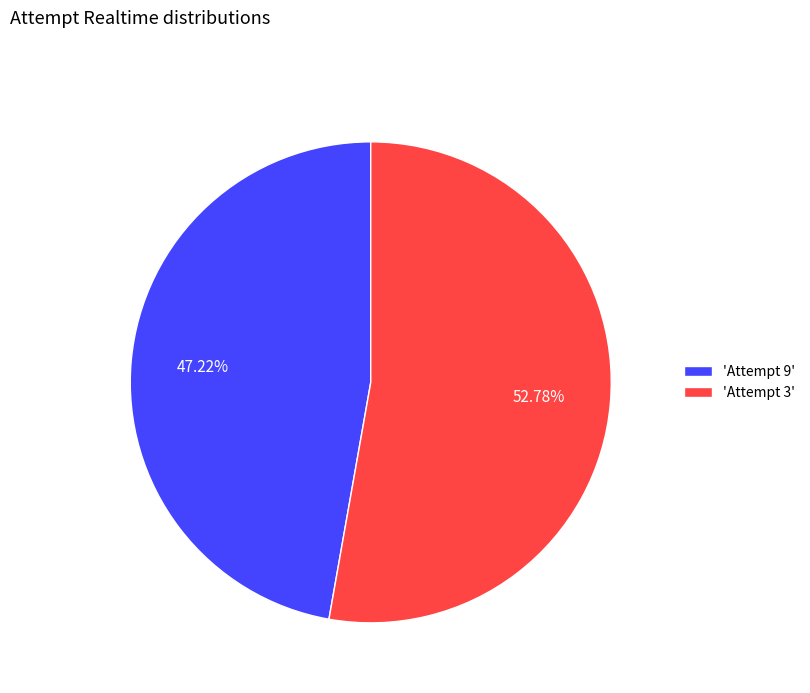

Count the number of slices in the pie.

2